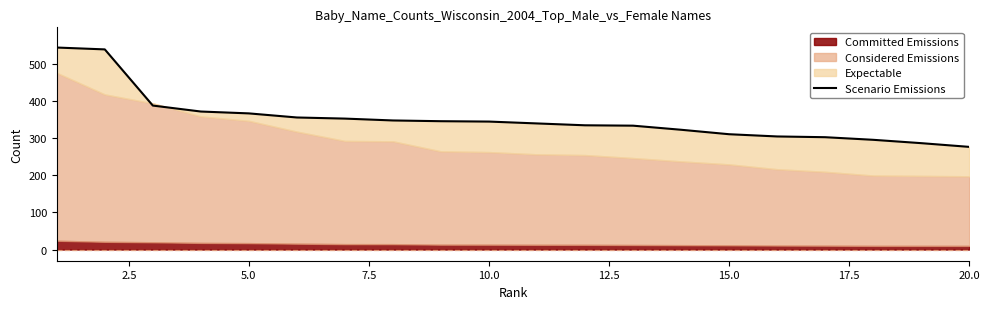

Reading right to left, list all the values displayed in this chart.

276	286	295	302	304	310	322	333	334	339	344	345	347	352	355	366	371	387	538	543